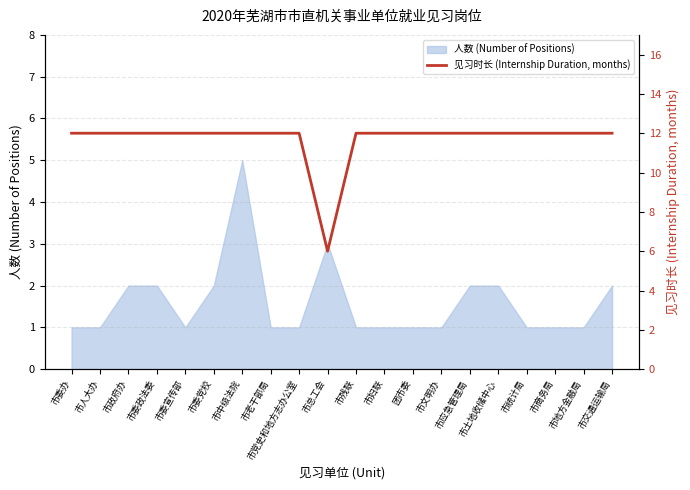

What is the ratio of the value at 市老干部局 to the value at 市人大办?

1.0